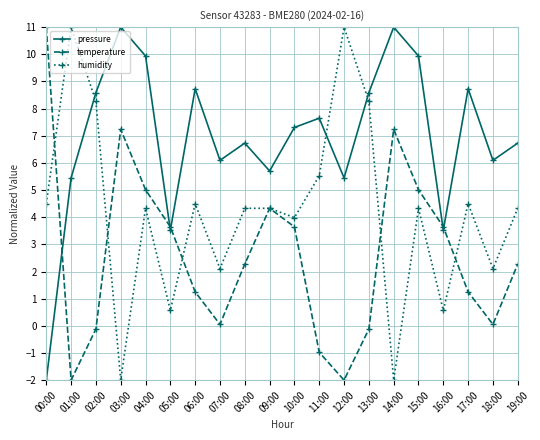

The value of temperature at 04:00 is 2.8. True or false?

False